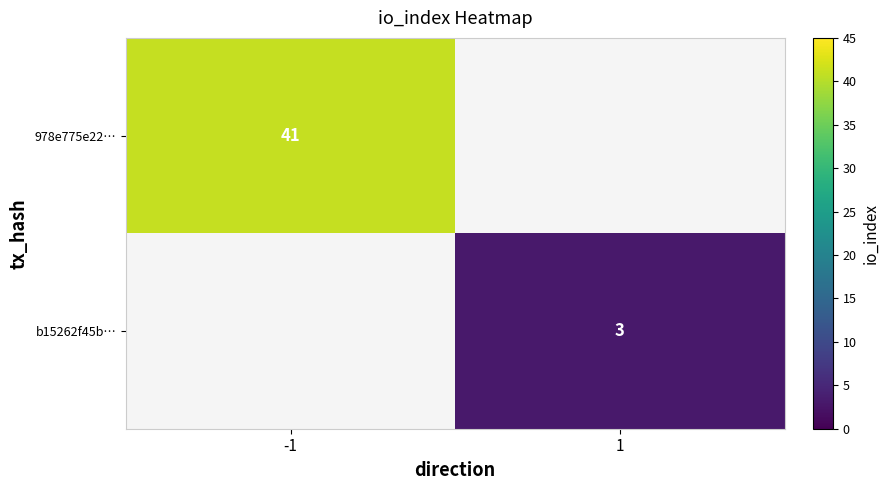

The value of 978e775e22… at -1 is 56. True or false?

False